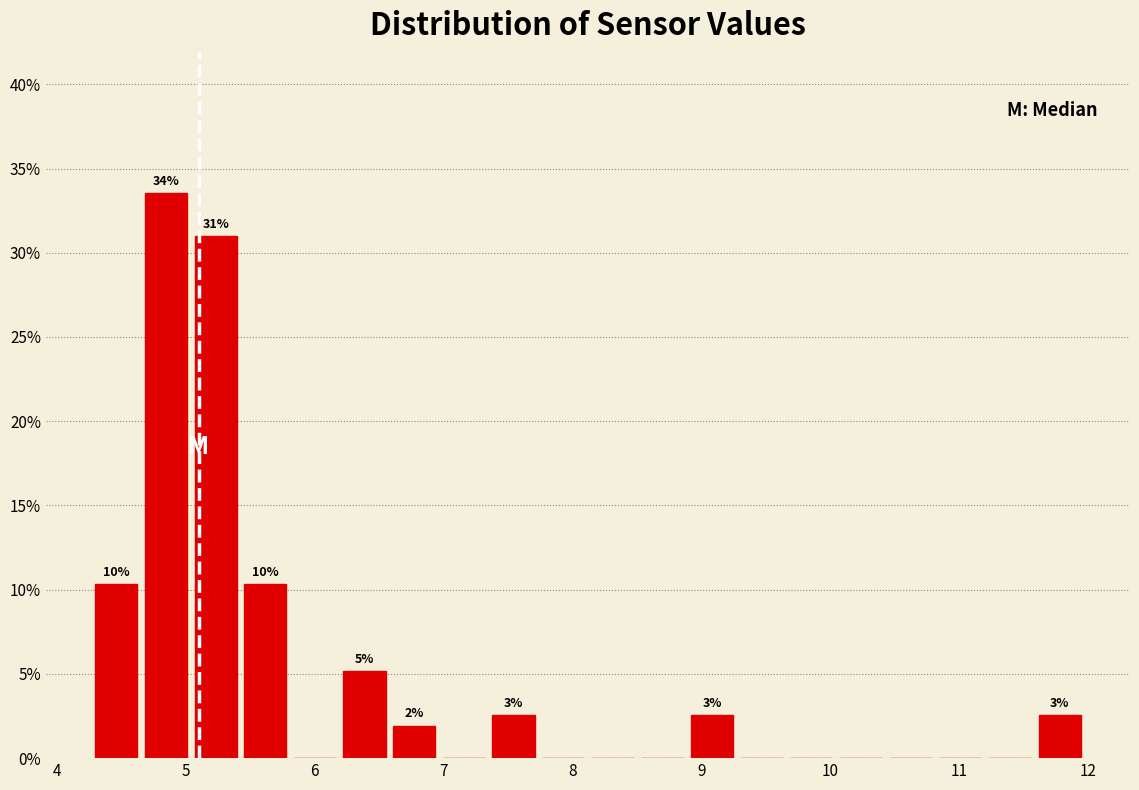

Read against the x-axis, roughly where is the centre of the tallest bar?

4.8